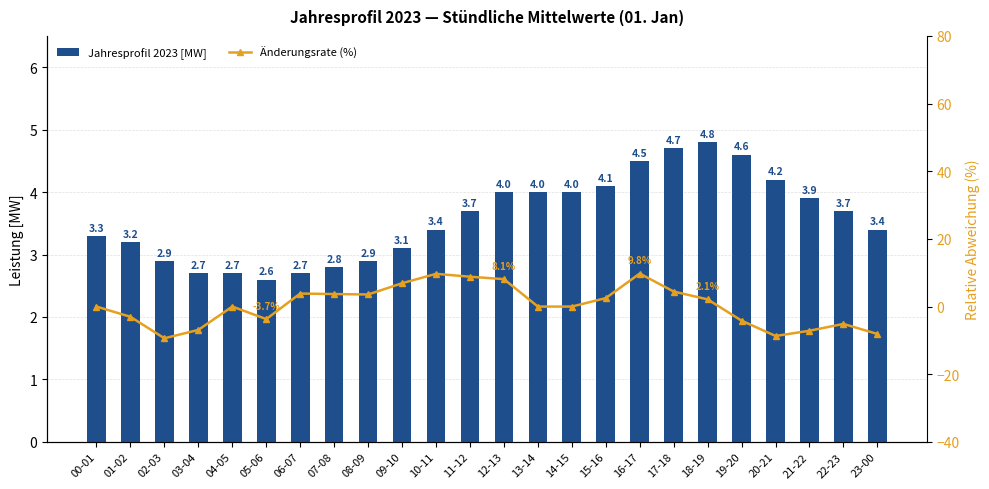

How many values in the Jahresprofil 2023 [MW] series are below 3?

7